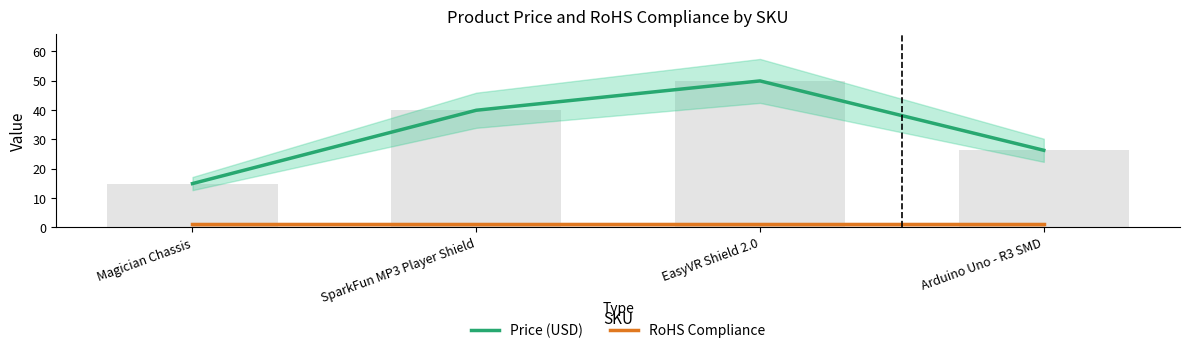

What is the minimum value shown in the chart?

1.0